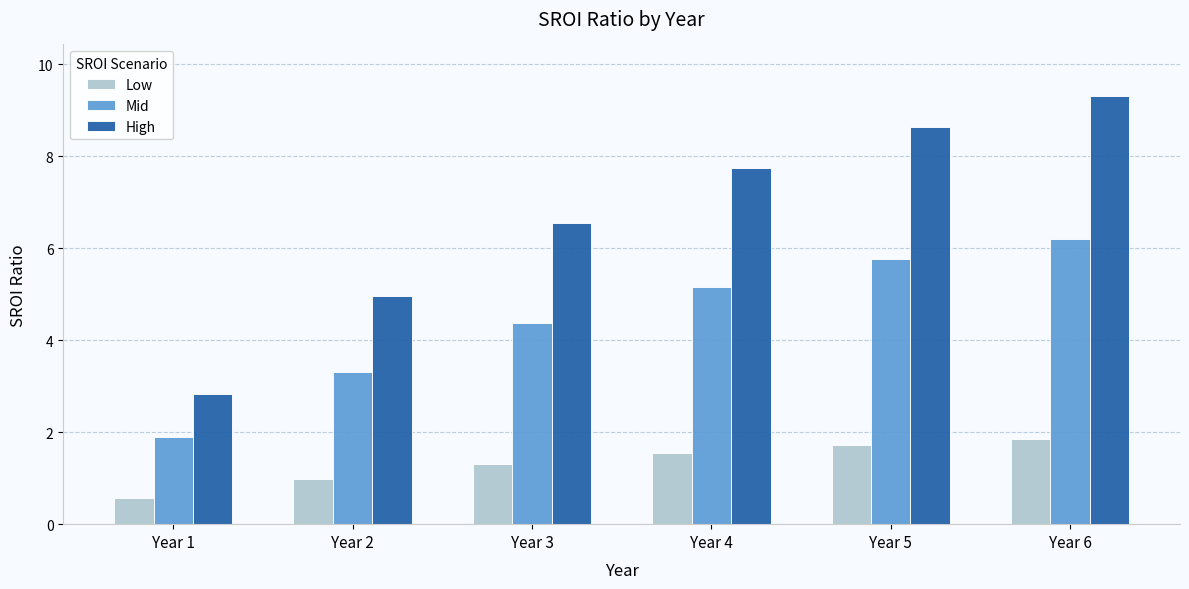

What is the spread (max minus min) of values at Year 4?

6.2